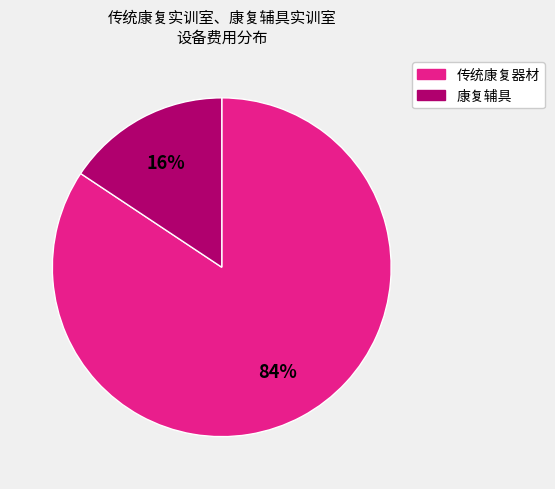

Is there a majority slice in this chart?

Yes